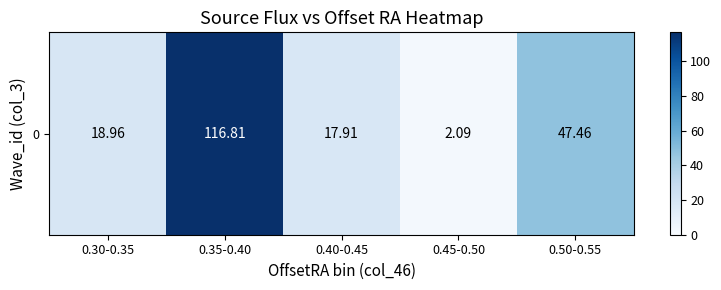

Which category has the highest value across all series?

0.35-0.40